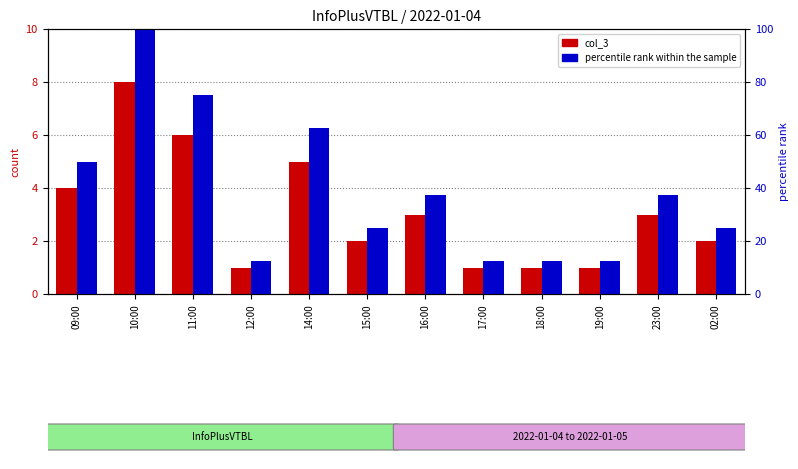

The col_3 series shows 1.0 at 17:00. True or false?

True